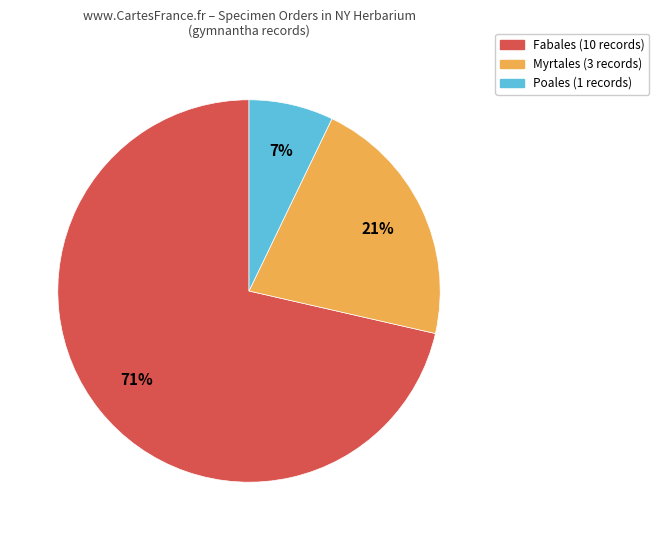

To the nearest percent, what is the average slice percentage?

33%